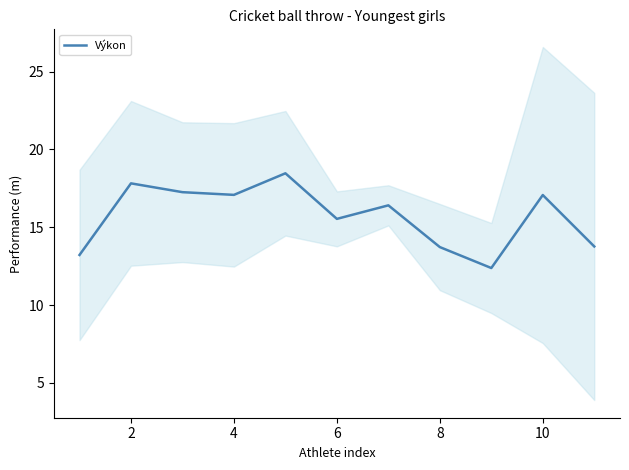

How many points are higher than both their immediate neighbors (excluding endpoints)?

4